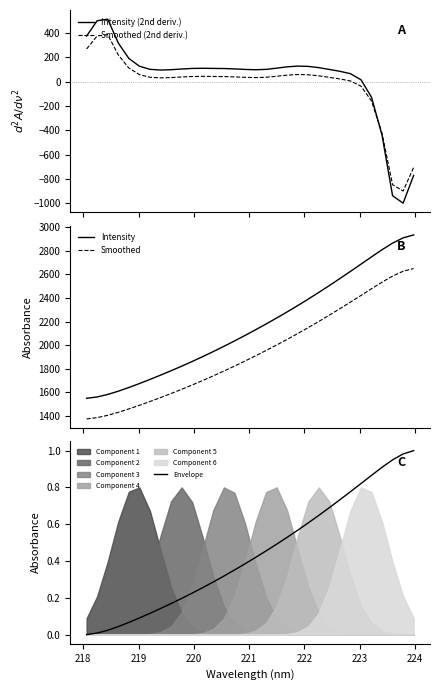

What is the lowest value of the Smoothed series?

1376.3